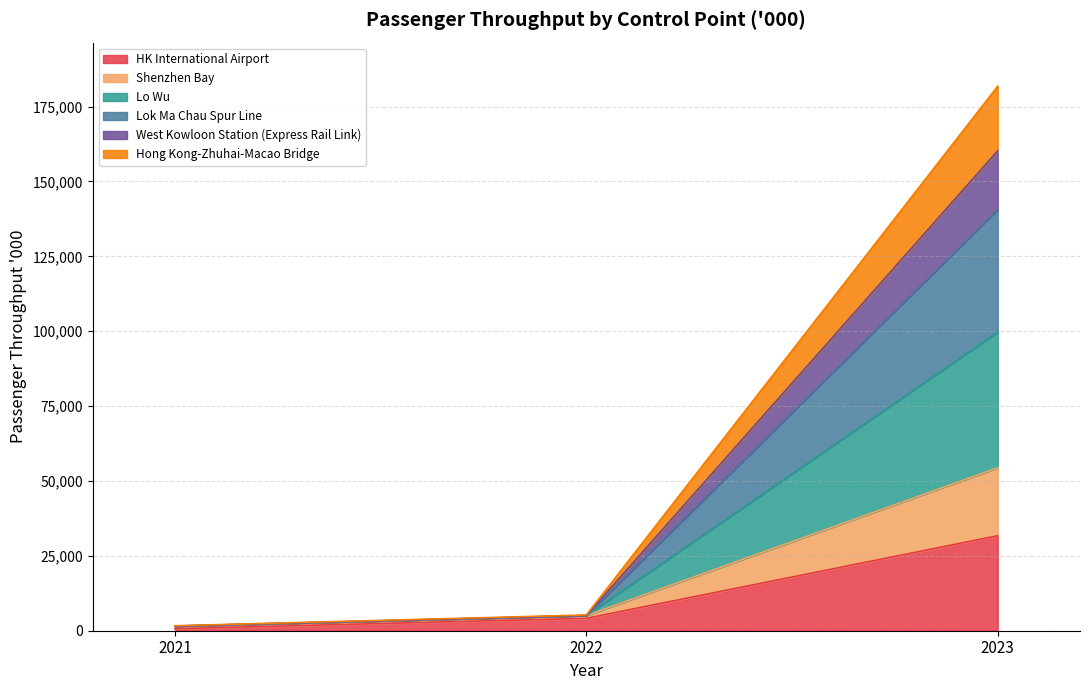

Reading left to right, list the values for the HK International Airport series.

677	4141	31716